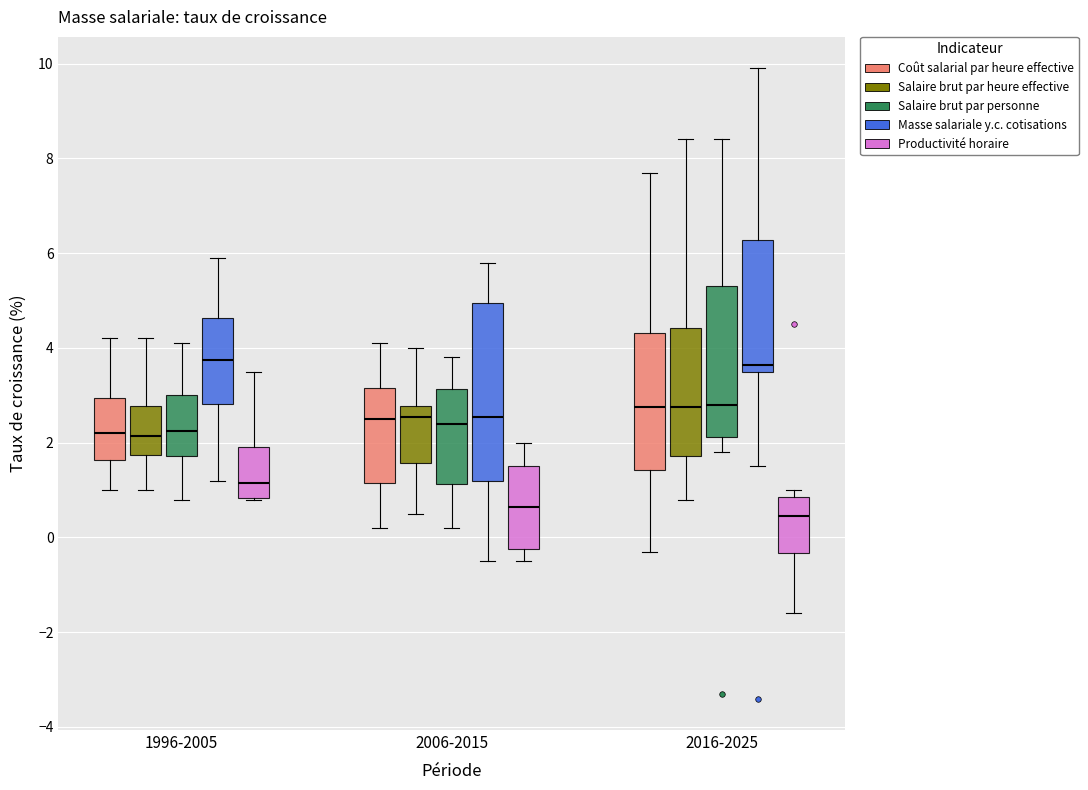

Where is the lower edge of the box for 2016-2025 (Salaire brut par personne) on the y-axis? The values are not printed on the chart, so give them approximately, as read against the axis.

2.2